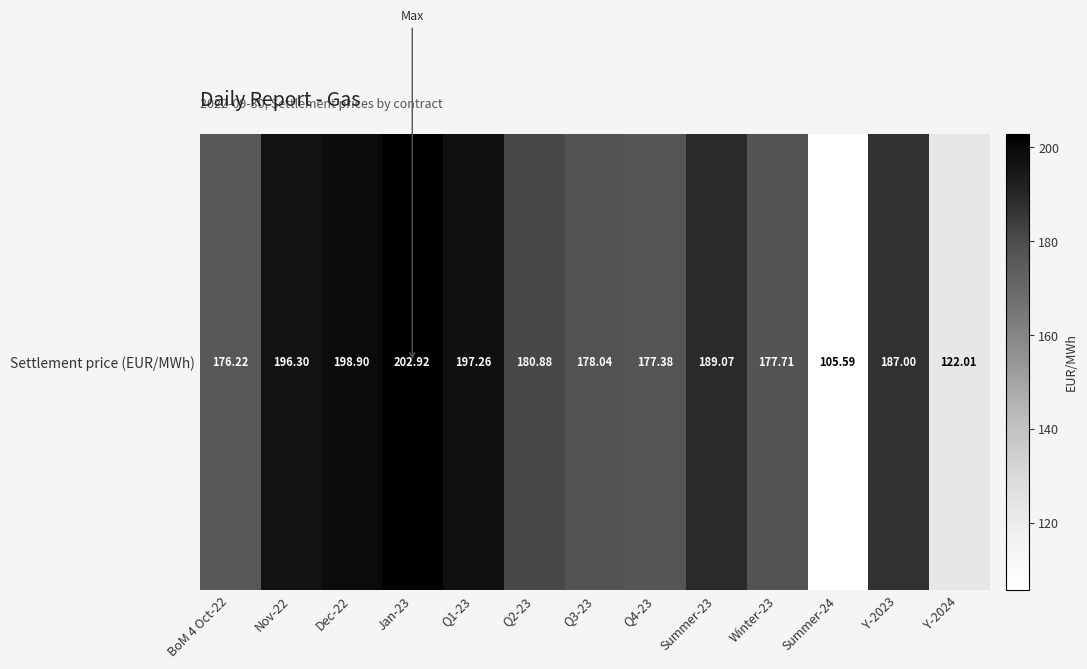

Read the value at Nov-22.

196.3